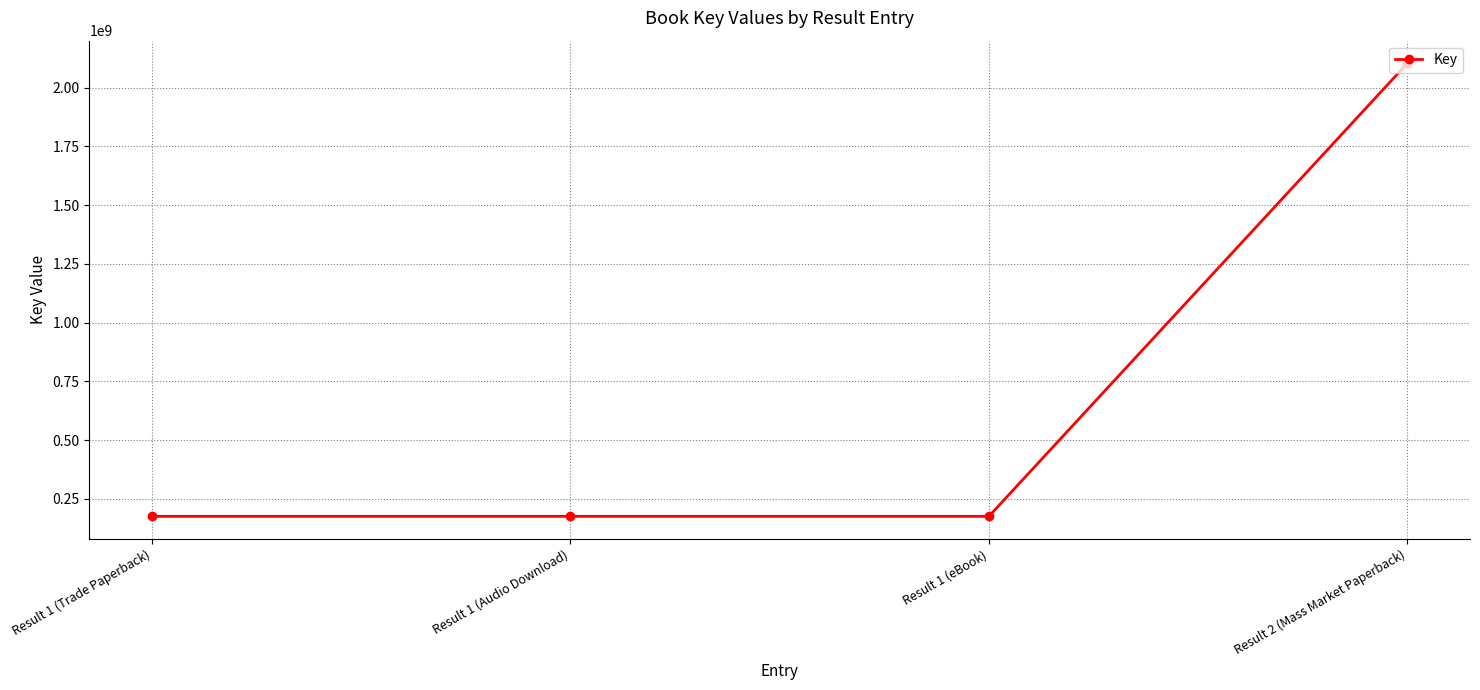

Which category has the highest value across all series?

Result 2 (Mass Market Paperback)